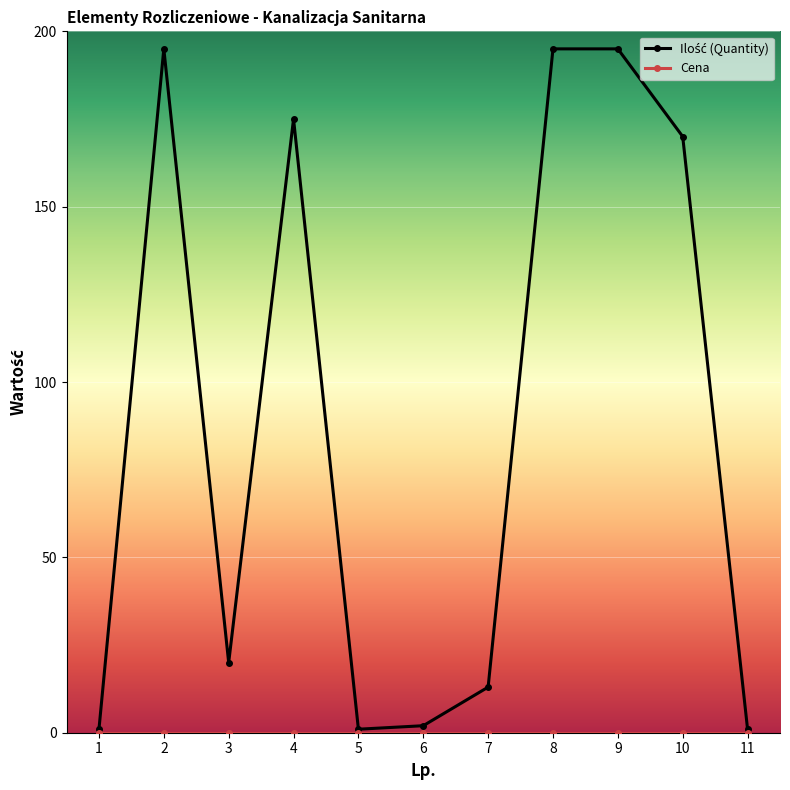

What is the difference between the highest and lowest values at 7?

13